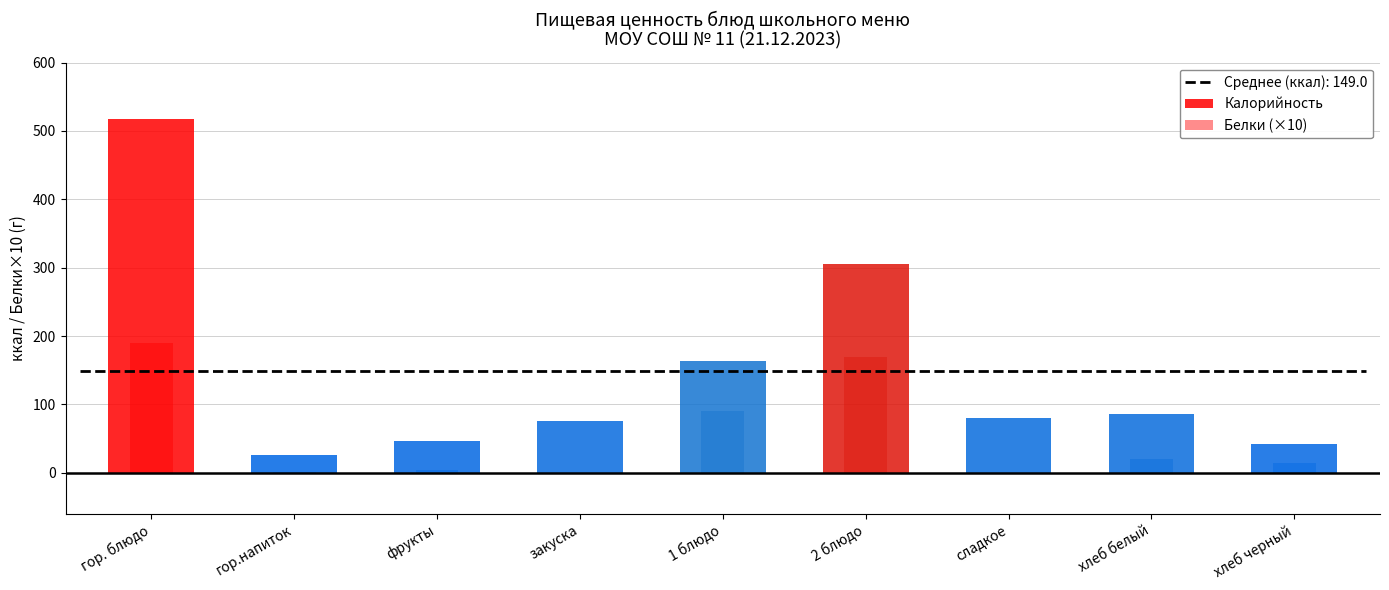

Reading left to right, transcribe all the data shown in this chart.

Калорийность: гор. блюдо=517.0	гор.напиток=25.8	фрукты=47.0	закуска=75.1	1 блюдо=163.2	2 блюдо=305.3	сладкое=79.4	хлеб белый=85.8	хлеб черный=42.0
Белки: гор. блюдо=19.1	гор.напиток=0.1	фрукты=0.4	закуска=0.0	1 блюдо=9.1	2 блюдо=16.9	сладкое=0.0	хлеб белый=2.0	хлеб черный=1.4